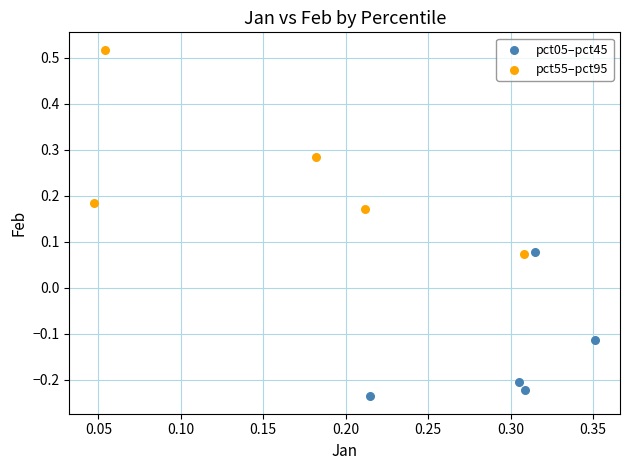

Which series reaches the maximum Y coordinate?

pct55–pct95